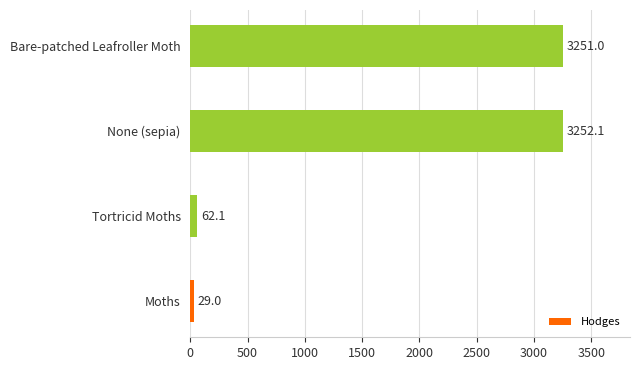

What is the approximate value at Bare-patched Leafroller Moth?

3251.0